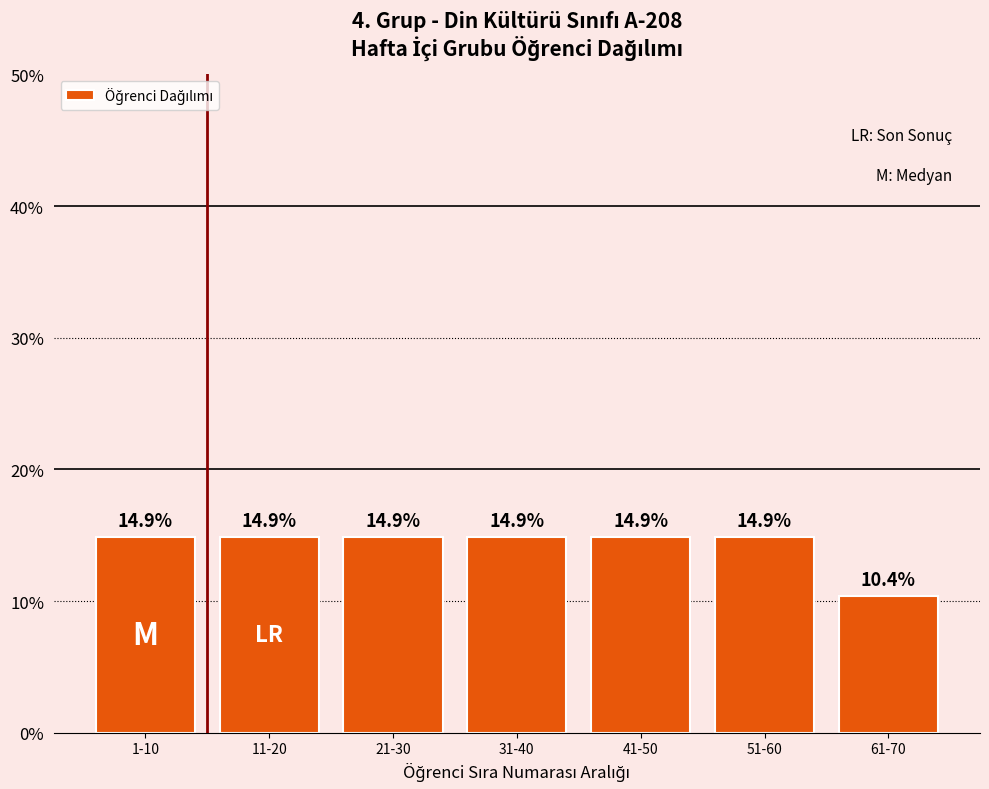

Reading left to right, transcribe all the data shown in this chart.

14.9	14.9	14.9	14.9	14.9	14.9	10.4